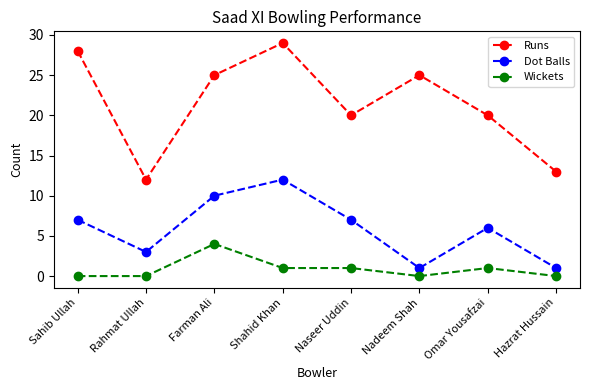

What is the lowest value of the Runs series?

12